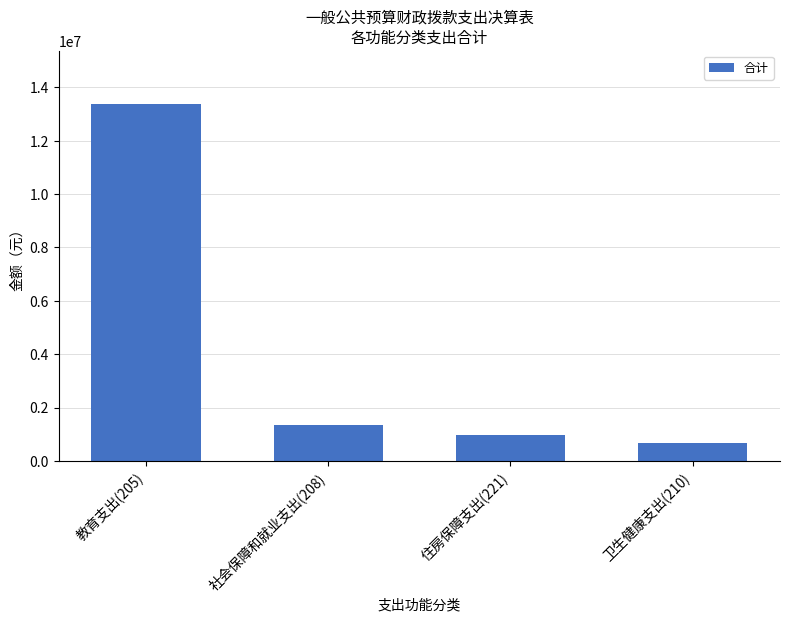

Which has a higher value, 卫生健康支出(210) or 社会保障和就业支出(208)?

社会保障和就业支出(208)